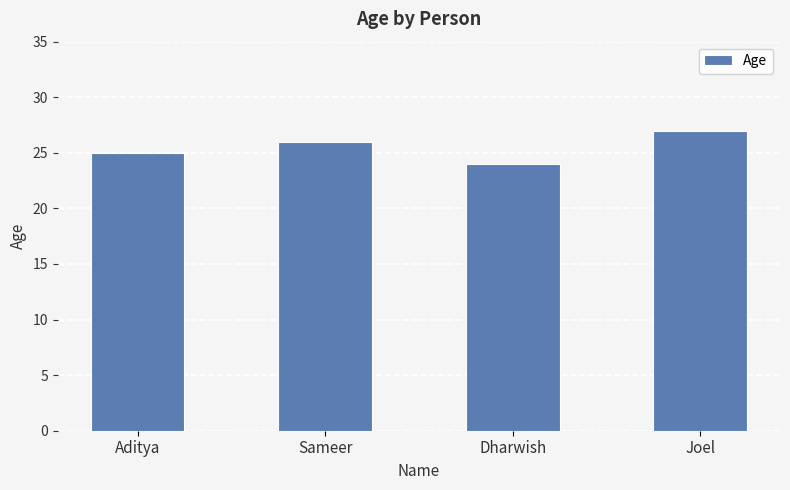

At which category does the chart reach its peak across all series?

Joel